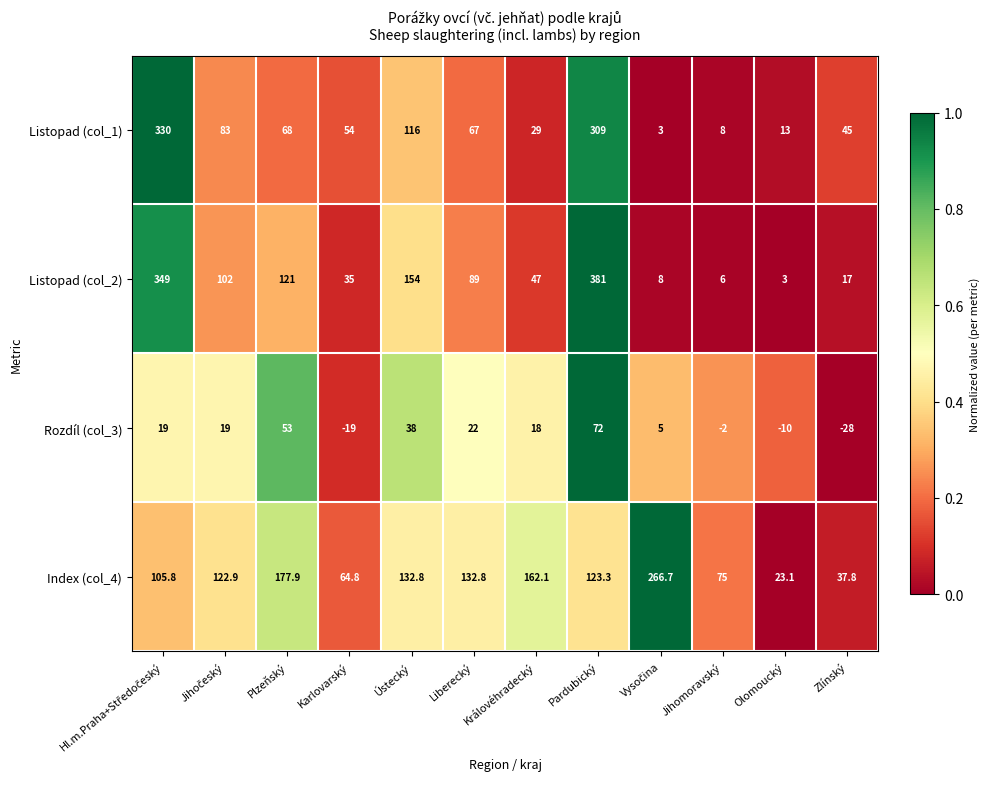

At how many categories does at least one series exceed 203?

3